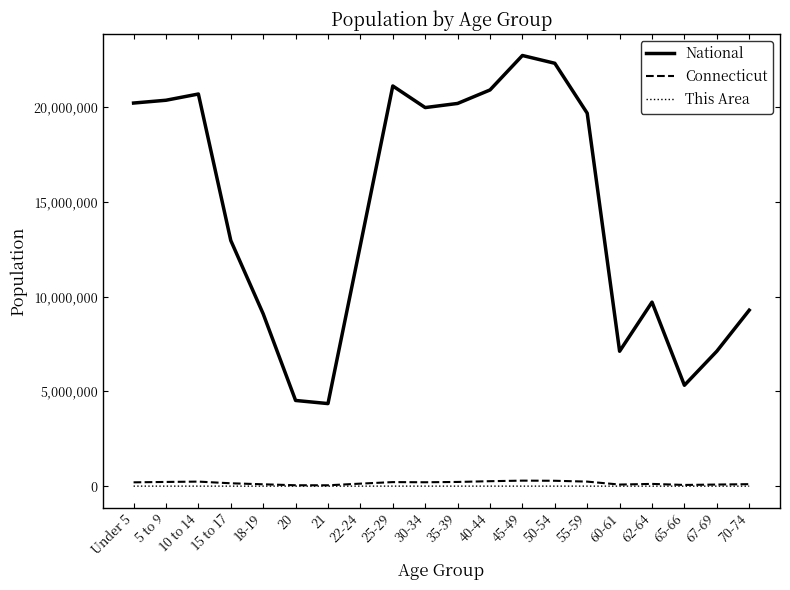

True or false: National and This Area cross at least once.

False